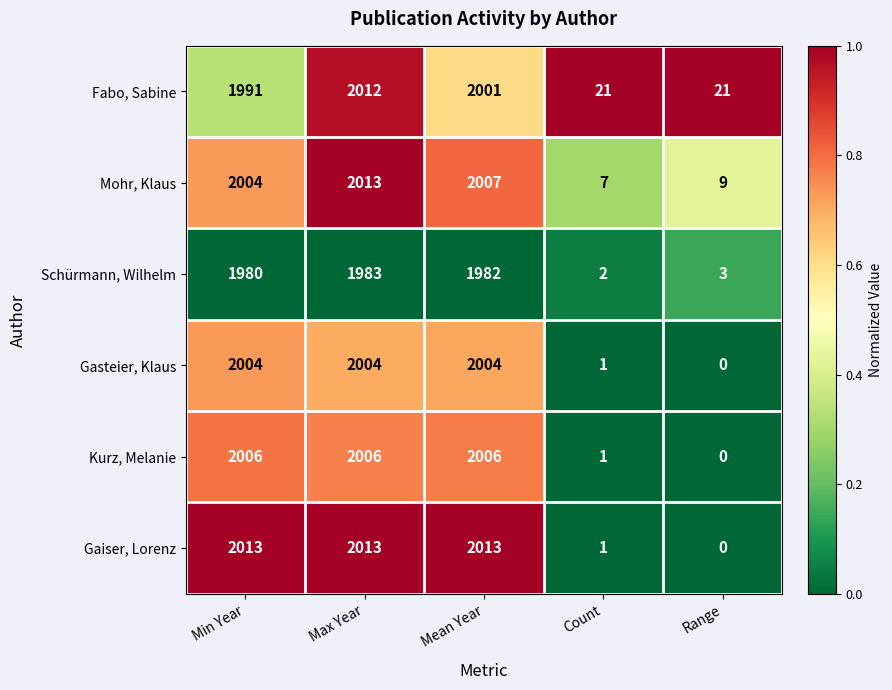

What is the spread (max minus min) of values at Range?

21